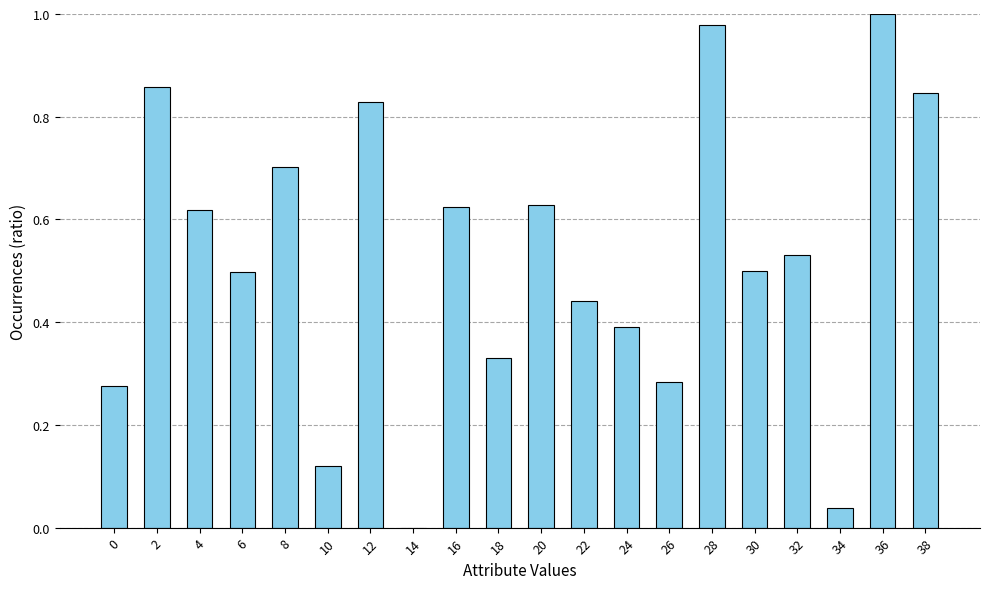

The value at 12 is 0.3. True or false?

False